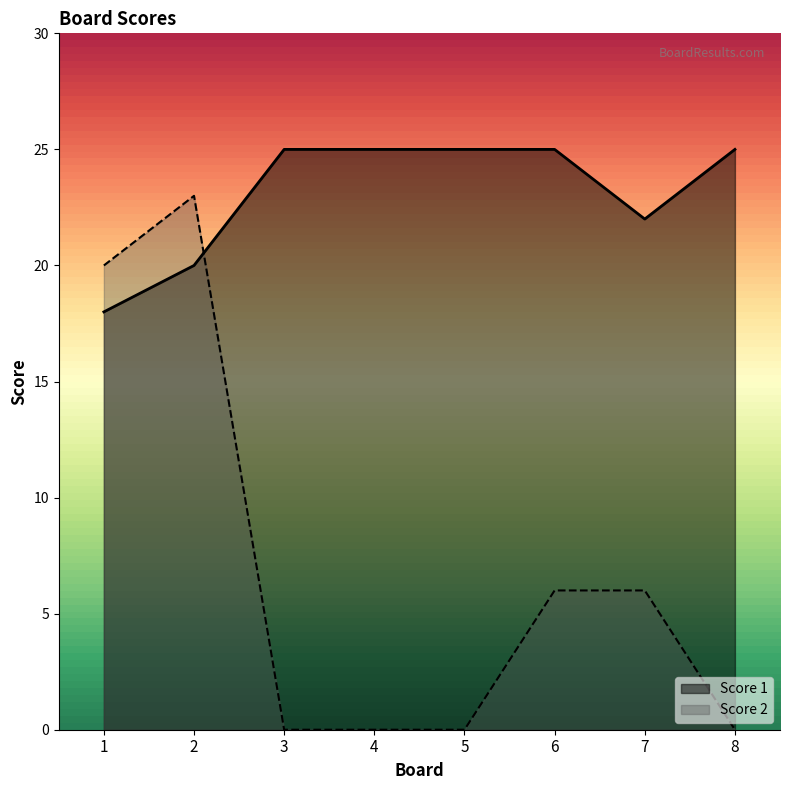

The value of Score 2 at 4 is 14. True or false?

False